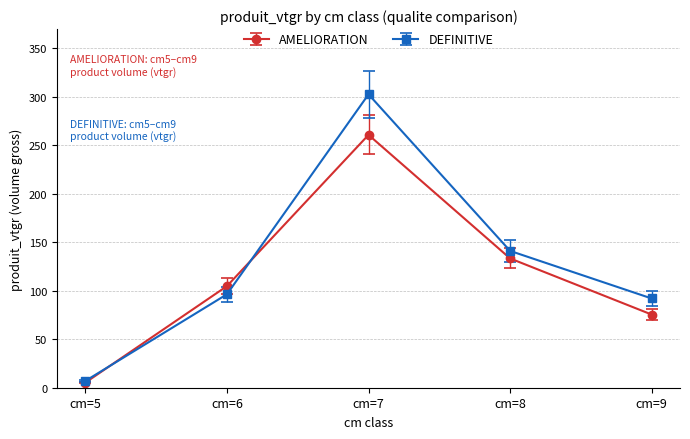

Reading left to right, list all the values displayed in this chart.

AMELIORATION: 5.3	104.8	260.9	133.4	75.5
DEFINITIVE: 7.0	96.4	302.7	141.1	92.1